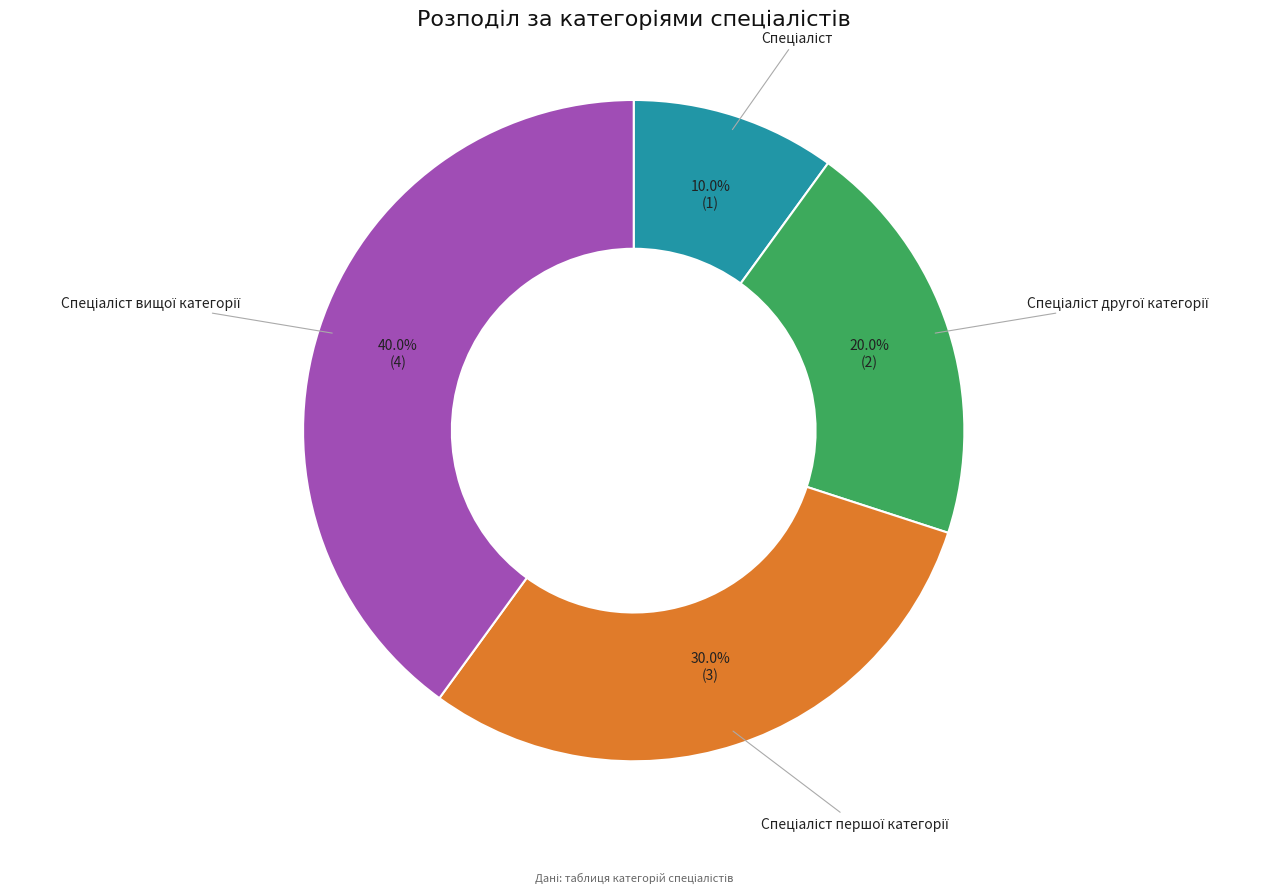

Does any single category account for the majority?

No